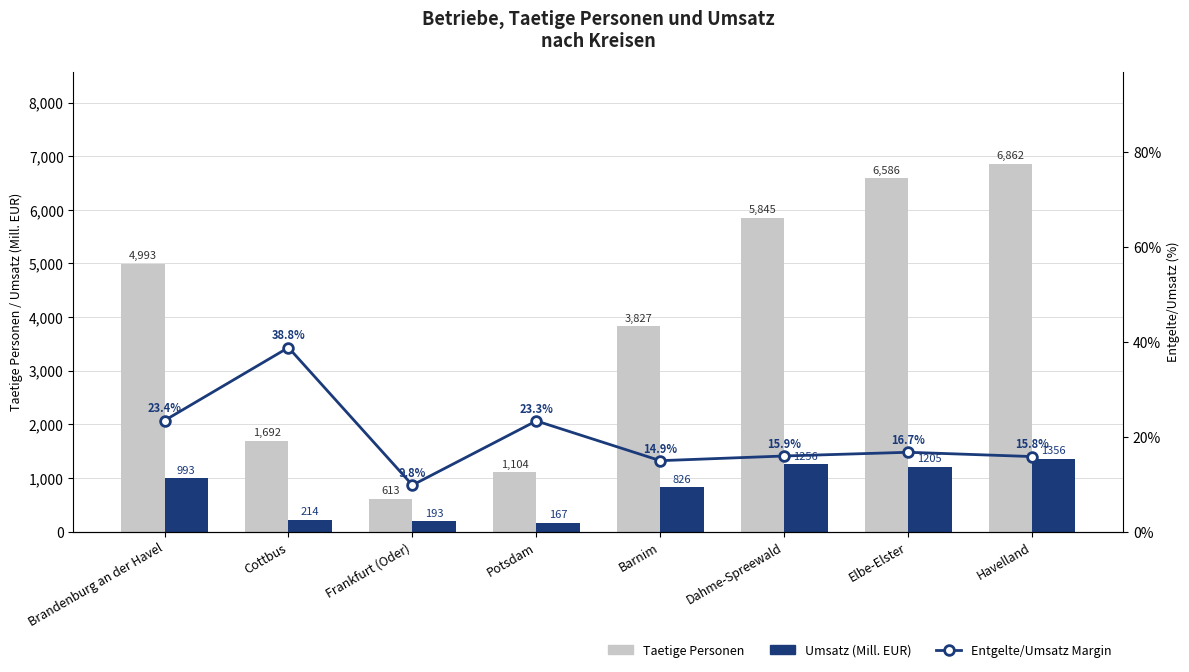

The value of Umsatz (Mill. EUR) at Brandenburg an der Havel is 480.1. True or false?

False